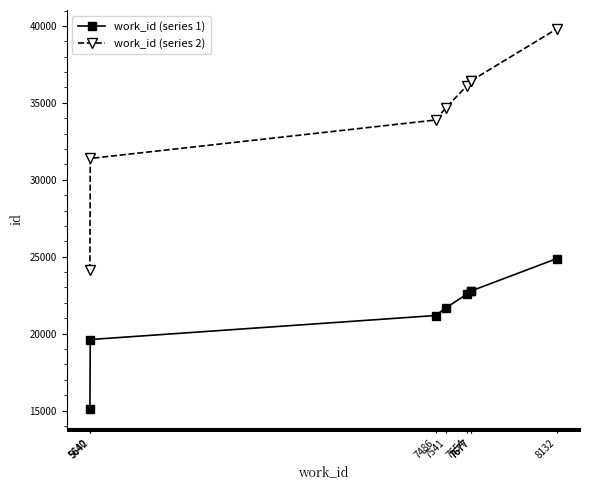

What is the smallest value displayed?

15076.0